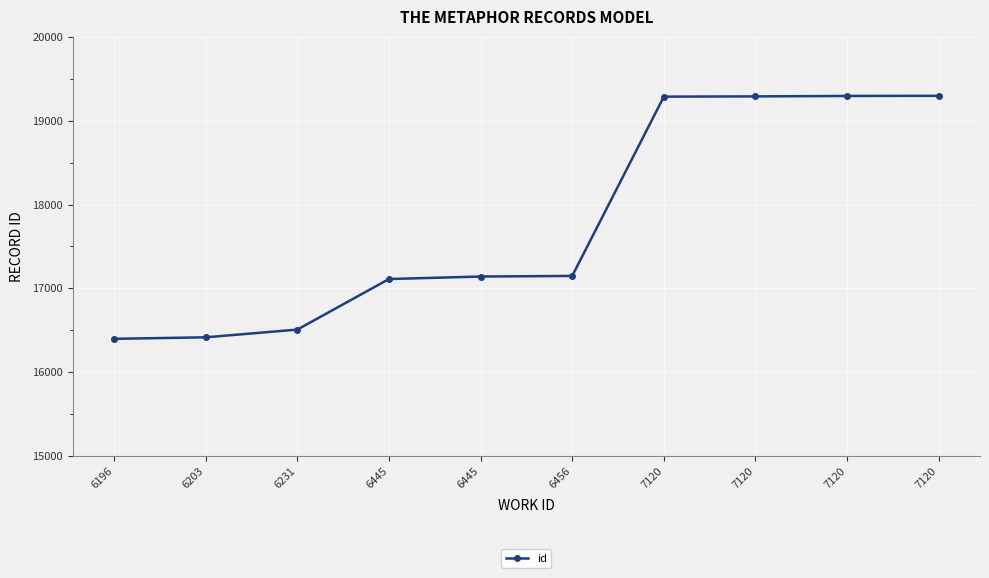

True or false: the data shows 19295 at 7120.

True